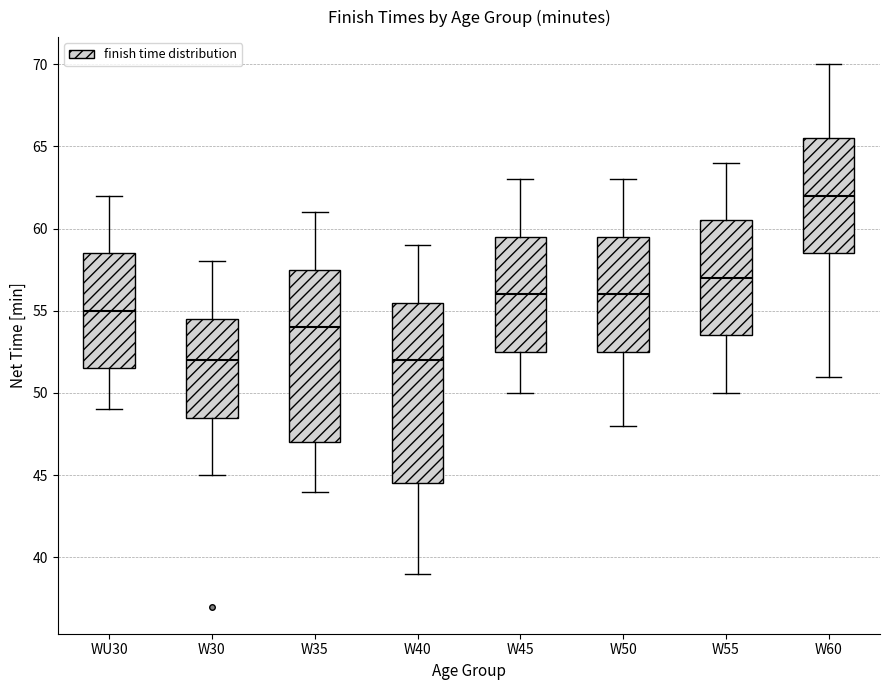

Reading left to right, read every box against the y-axis: the position of its median line, the range the box covers, and the ends of its whiskers. The values are not printed on the chart, so give them approximately, as read against the axis.

WU30: median 55.0, box 51.5 to 58.5, whiskers 49.0 to 62.0
W30: median 52.0, box 48.5 to 54.5, whiskers 45.0 to 58.0
W35: median 54.0, box 47.0 to 57.5, whiskers 44.0 to 61.0
W40: median 52.0, box 44.5 to 55.5, whiskers 39.0 to 59.0
W45: median 56.0, box 52.5 to 59.5, whiskers 50.0 to 63.0
W50: median 56.0, box 52.5 to 59.5, whiskers 48.0 to 63.0
W55: median 57.0, box 53.5 to 60.5, whiskers 50.0 to 64.0
W60: median 62.0, box 58.5 to 65.5, whiskers 51.0 to 70.0